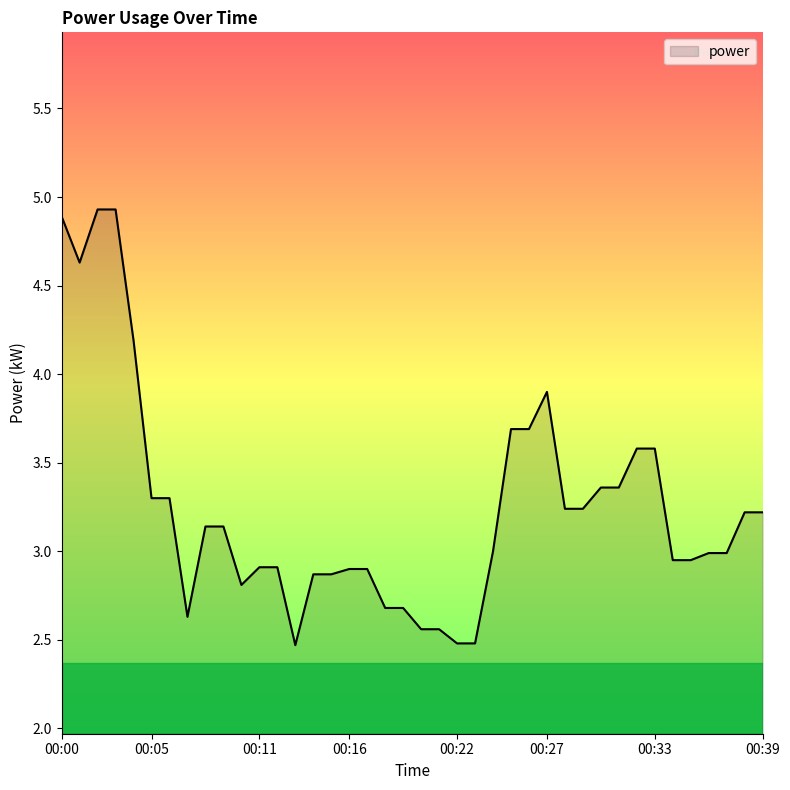

What is the average value?

3.3